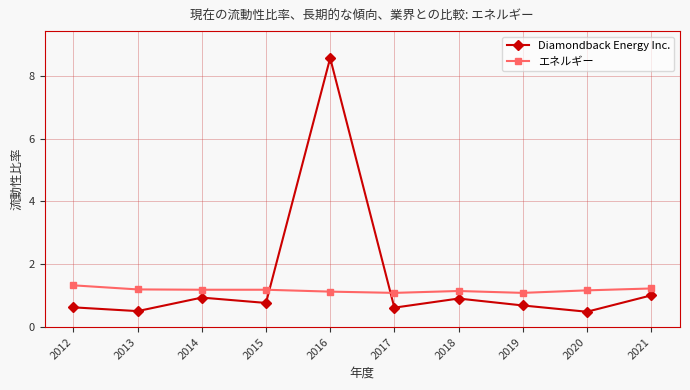

True or false: エネルギー and Diamondback Energy Inc. cross at least once.

True